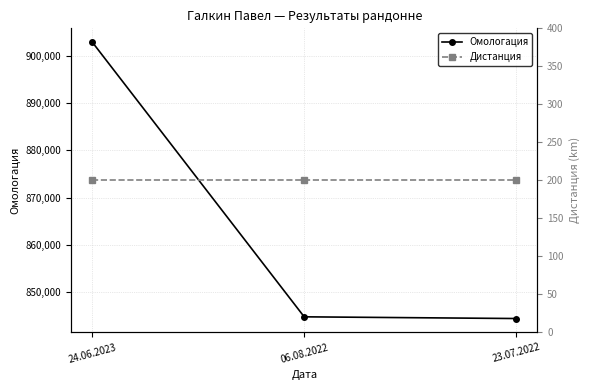

How many distinct data groups are displayed?

2